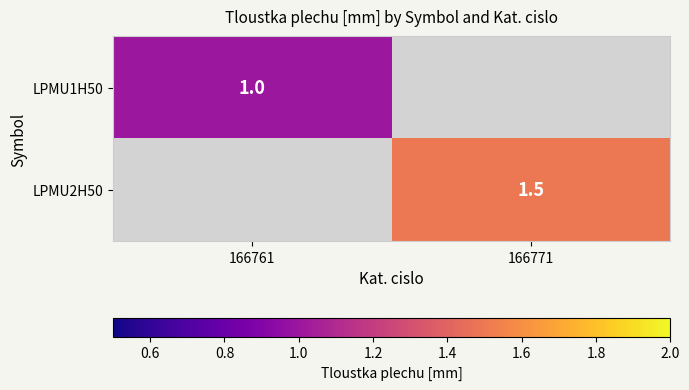

The LPMU2H50 series shows 1.5 at 166771. True or false?

True